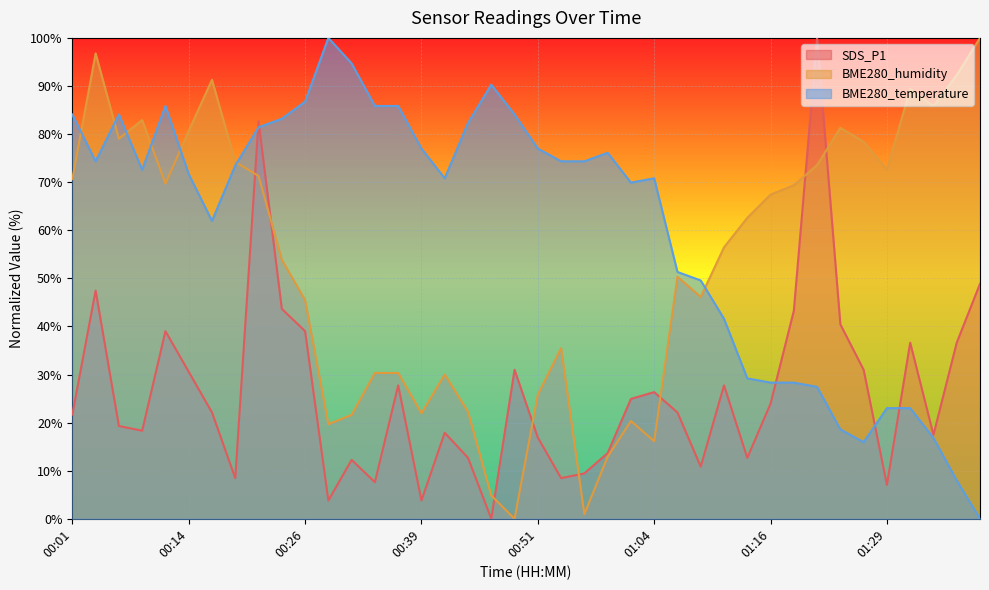

What is the label of the 17th point from the left?

00:41